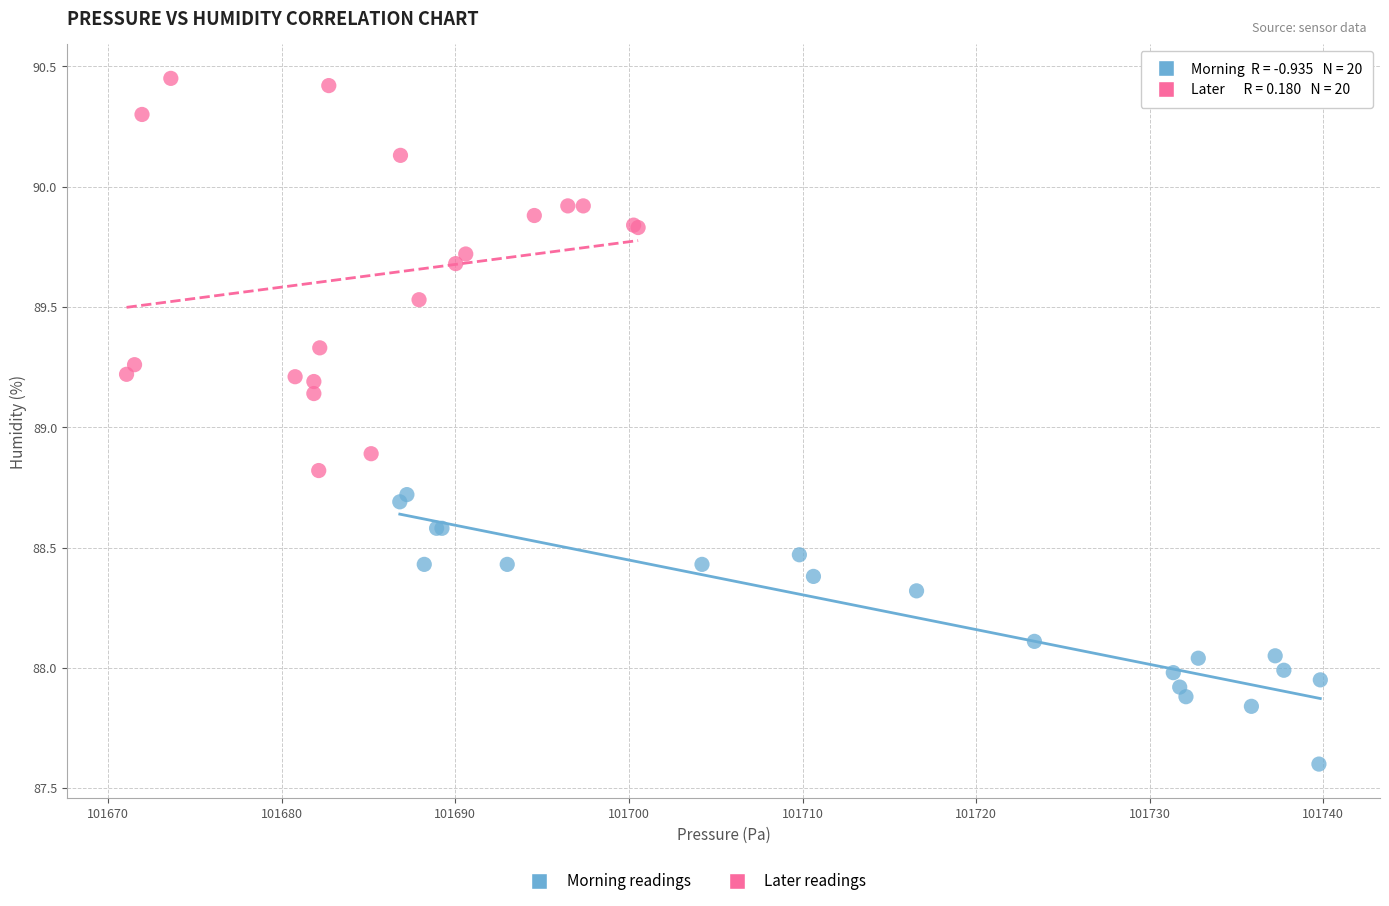

Which series reaches the minimum Y coordinate?

Morning readings